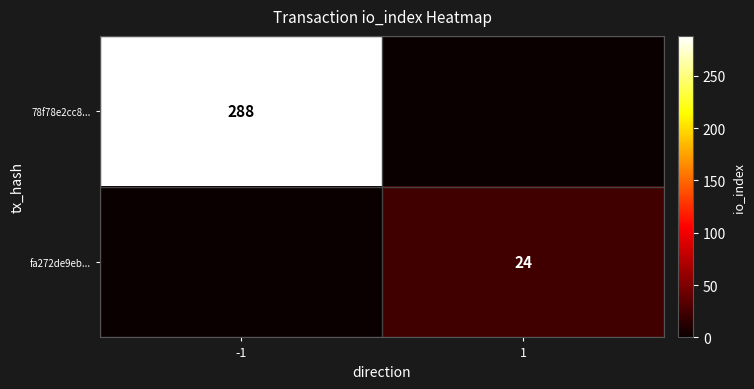

Is it true that fa272de9eb... equals 34 at 1?

False